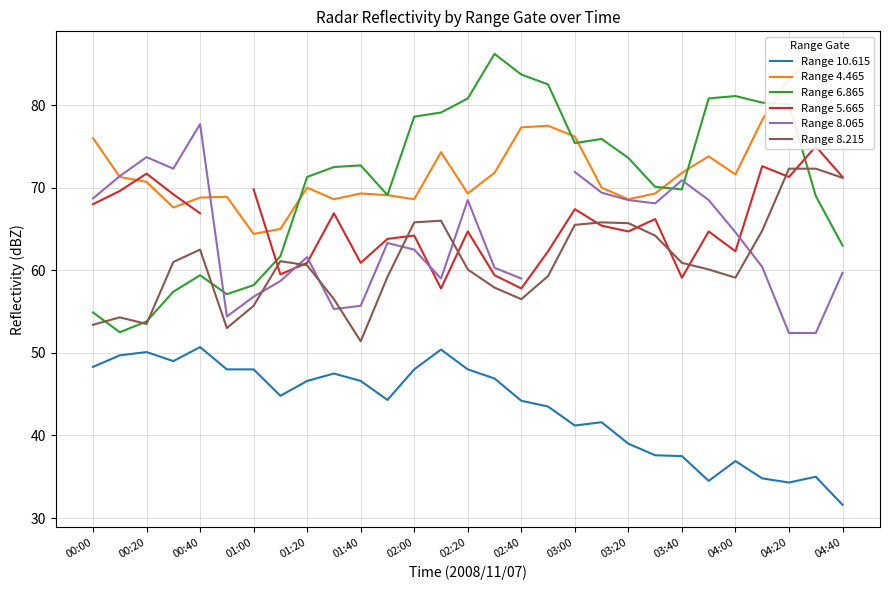

True or false: Range 8.215 has more than 0 points higher than both neighbors.

True